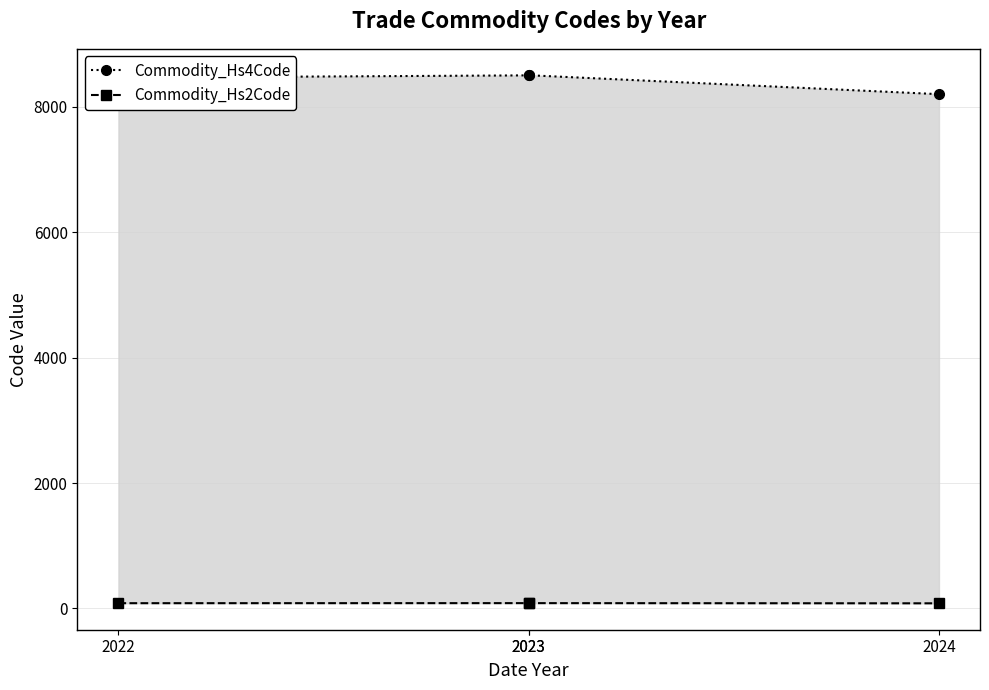

What is the lowest value of the Commodity_Hs4Code series?

8202